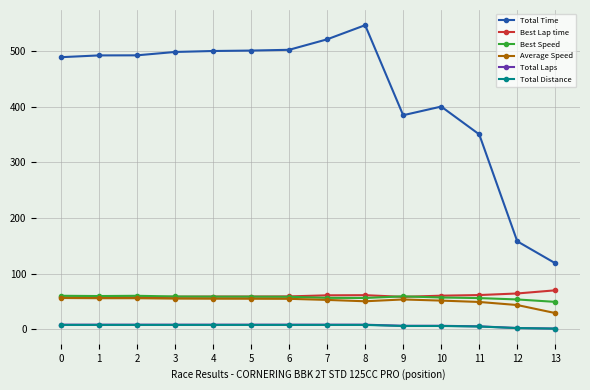

What value does the Best Speed series have at 8?

56.0